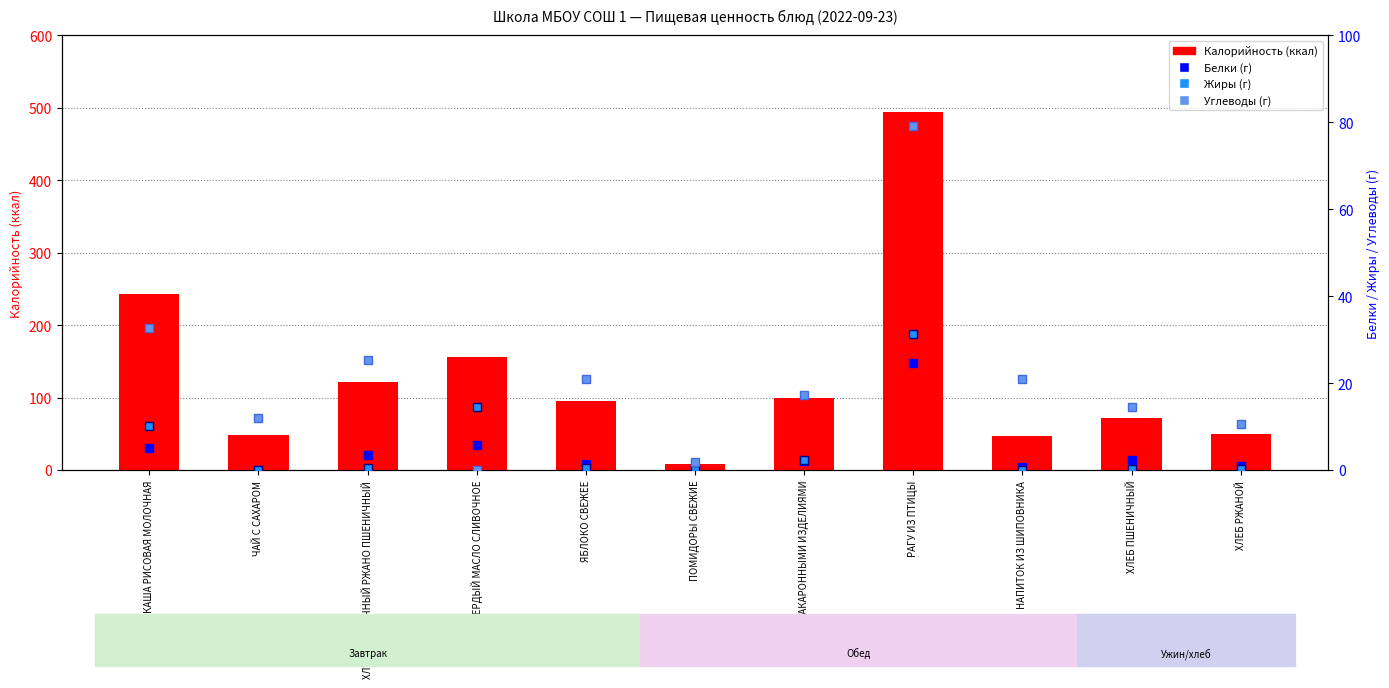

Is it true that Белки equals 0.1 at ЧАЙ С САХАРОМ?

True